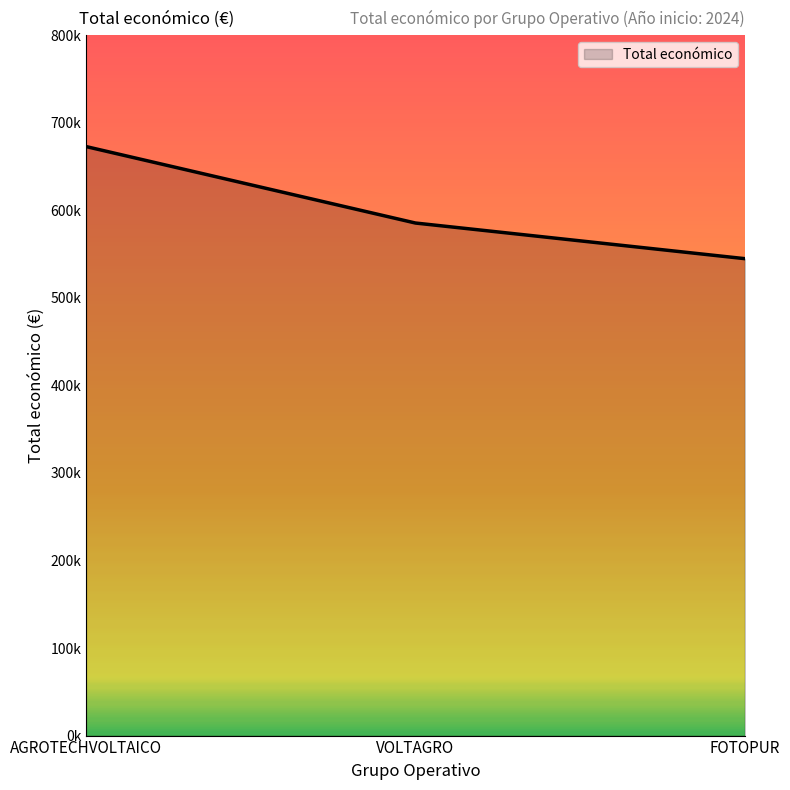

Is this an area chart (filled region under the line)?

Yes